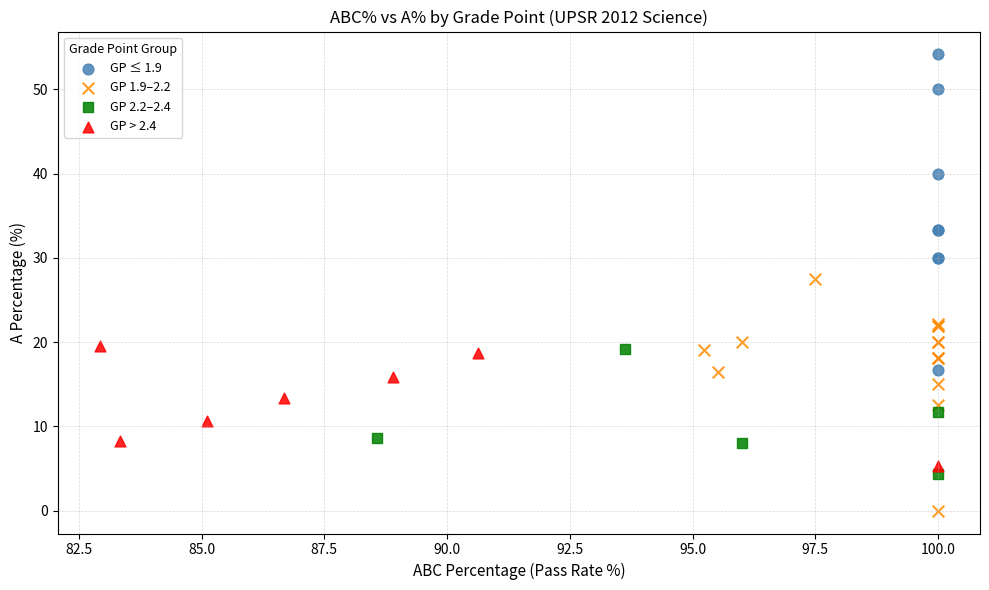

Which series reaches the maximum Y coordinate?

GP ≤ 1.9